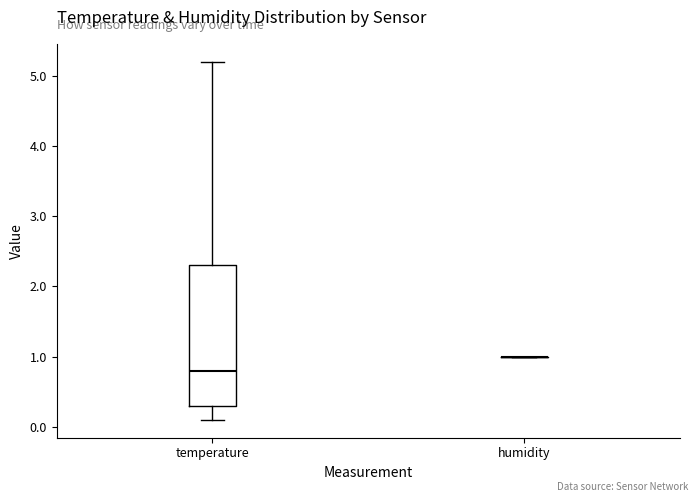

Comparing the boxes themselves (not the whiskers), which one is the tallest?

temperature